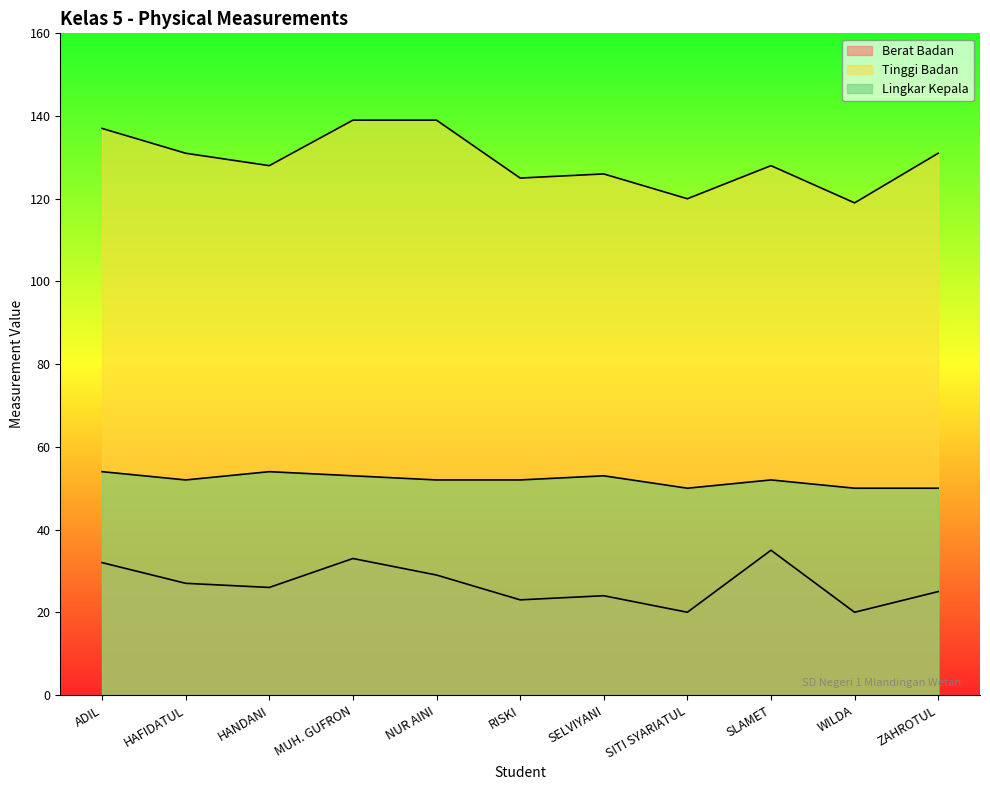

Rank the series by their maximum value, from highest to lowest.

Tinggi Badan, Lingkar Kepala, Berat Badan